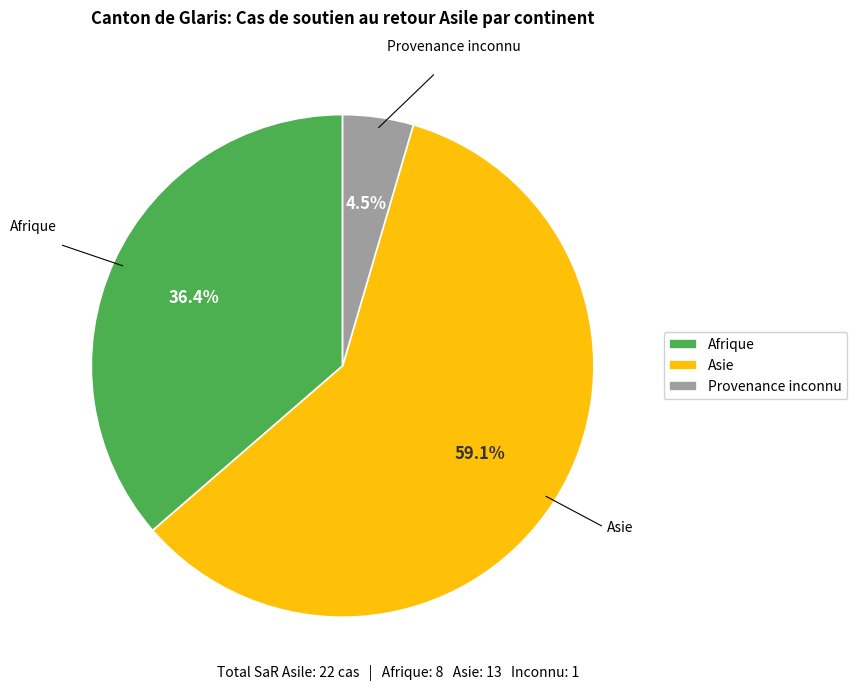

Which category accounts for the majority?

Asie